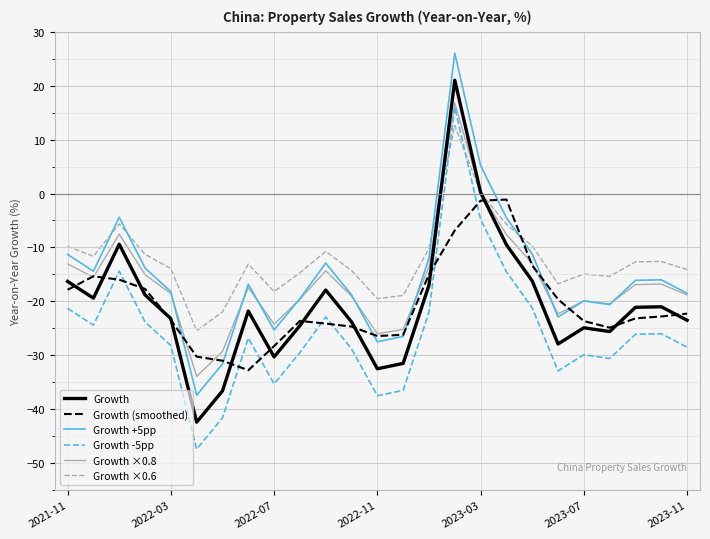

What is the maximum value shown in the chart?

26.0